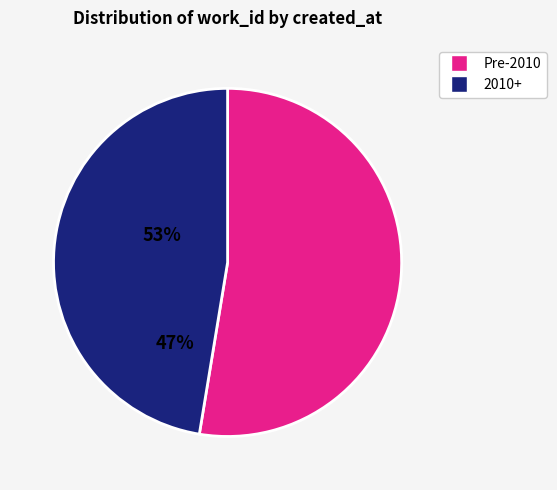

Does any single category account for the majority?

Yes